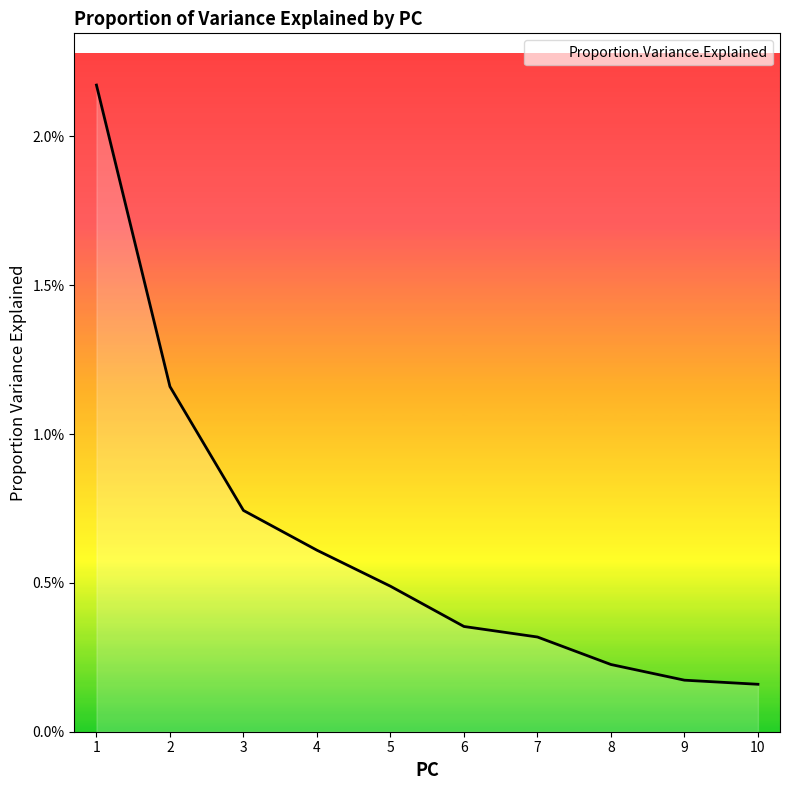

True or false: the data has more than 1 interior local peaks.

False